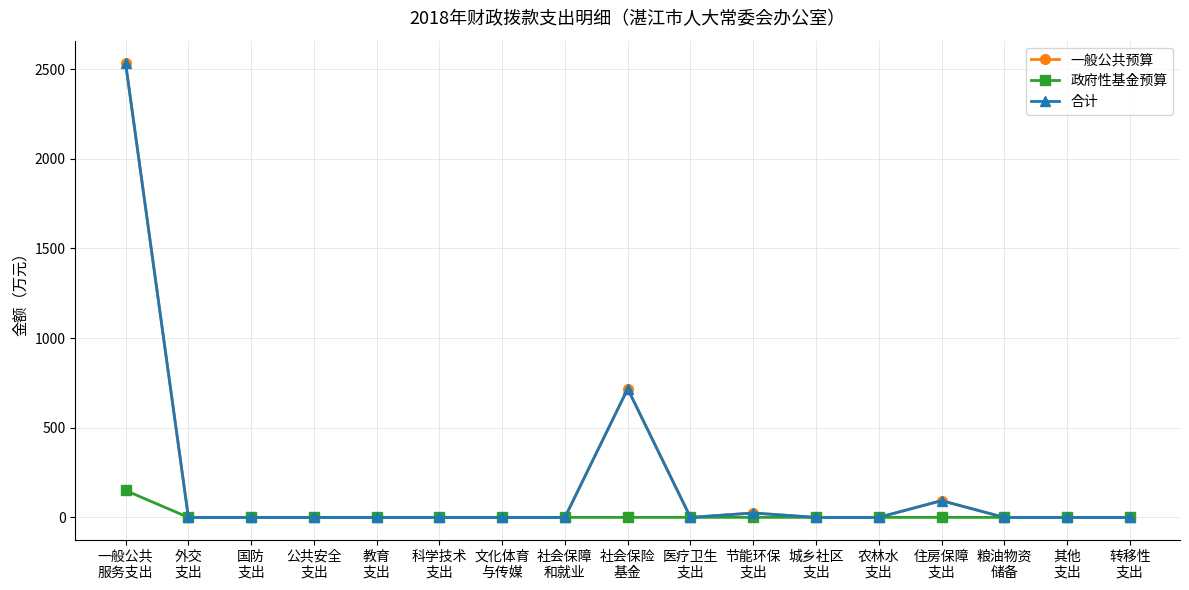

Reading left to right, list all the values displayed in this chart.

一般公共预算: 2532.3	0.0	0.0	0.0	0.0	0.0	0.0	0.0	717.1	0.0	24.3	0.0	0.0	93.3	0.0	0.0	0.0
政府性基金预算: 150.0	0.0	0.0	0.0	0.0	0.0	0.0	0.0	0.0	0.0	0.0	0.0	0.0	0.0	0.0	0.0	0.0
合计: 2532.3	0.0	0.0	0.0	0.0	0.0	0.0	0.0	717.1	0.0	24.3	0.0	0.0	93.3	0.0	0.0	0.0